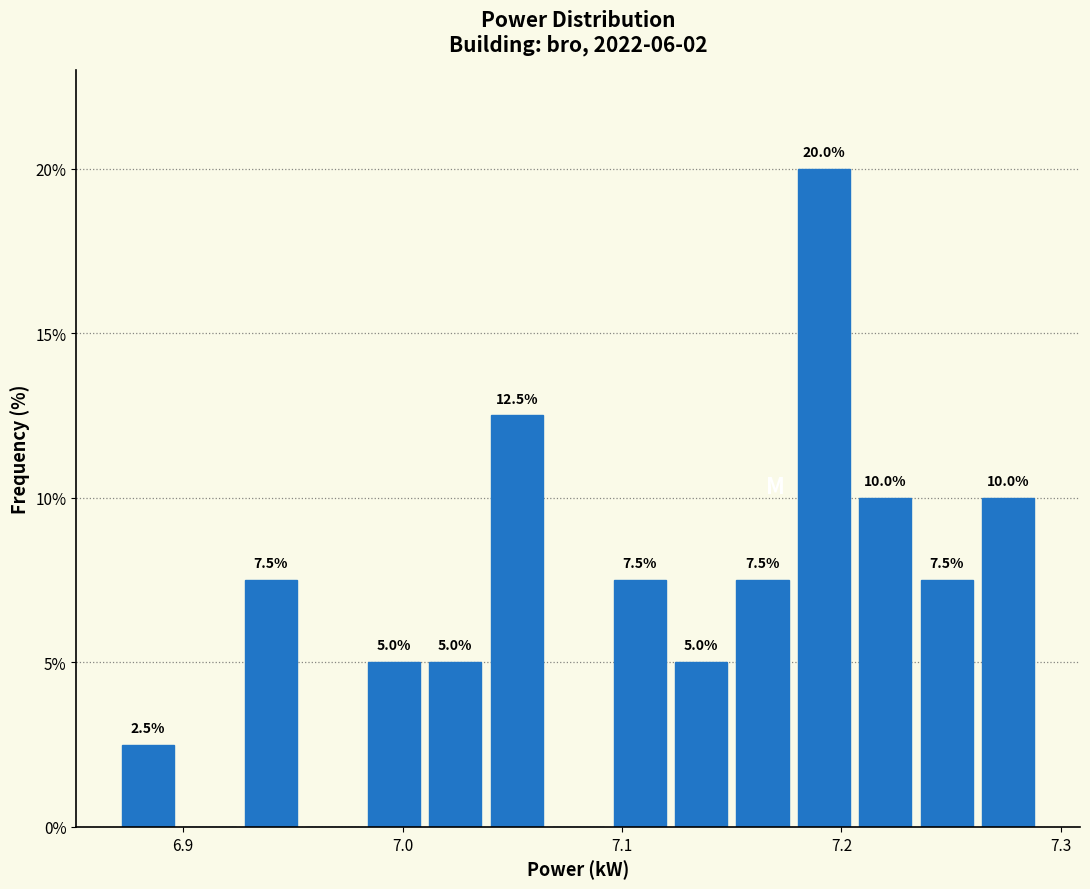

Around what value on the x-axis is the tallest bar? Give the approximate position of its centre, as read against the axis.

7.19